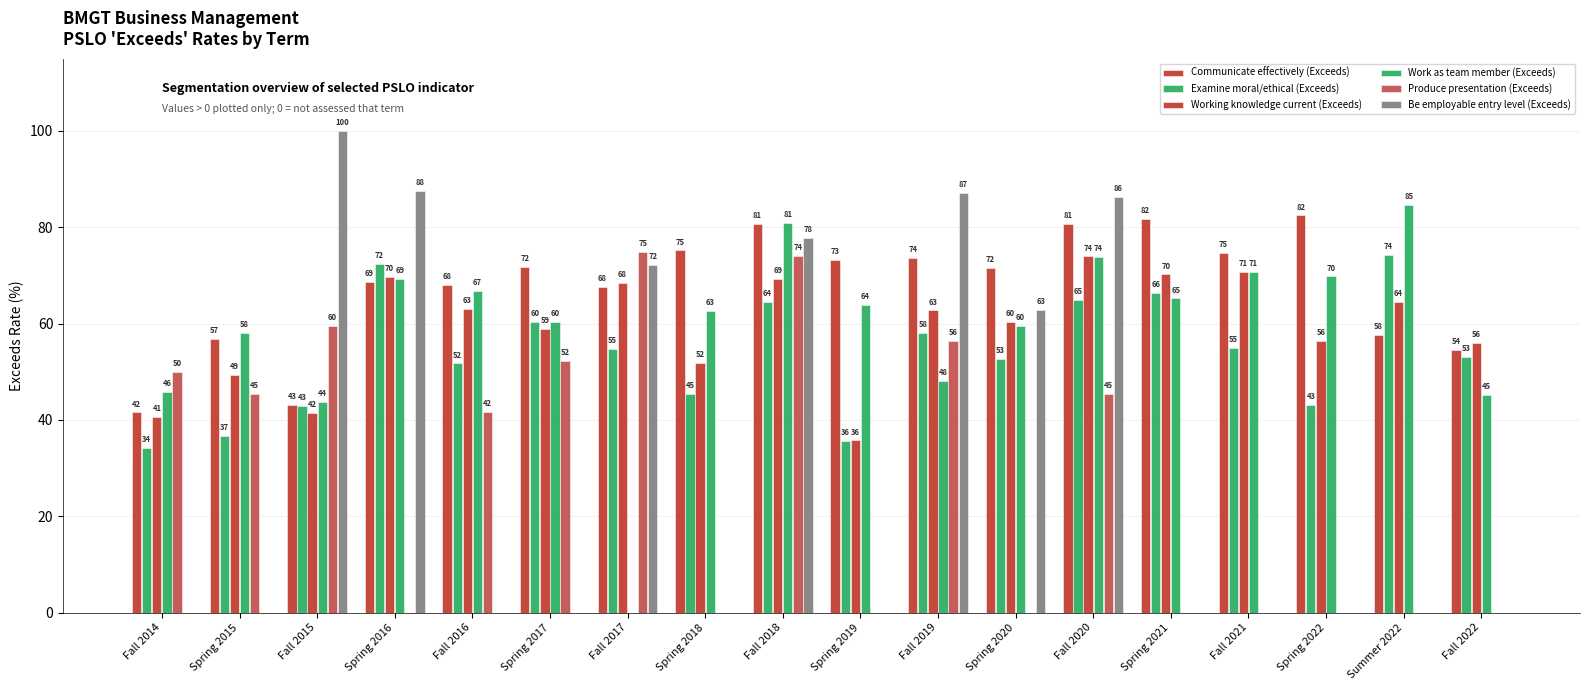

Does the chart contain stacked bars?

No